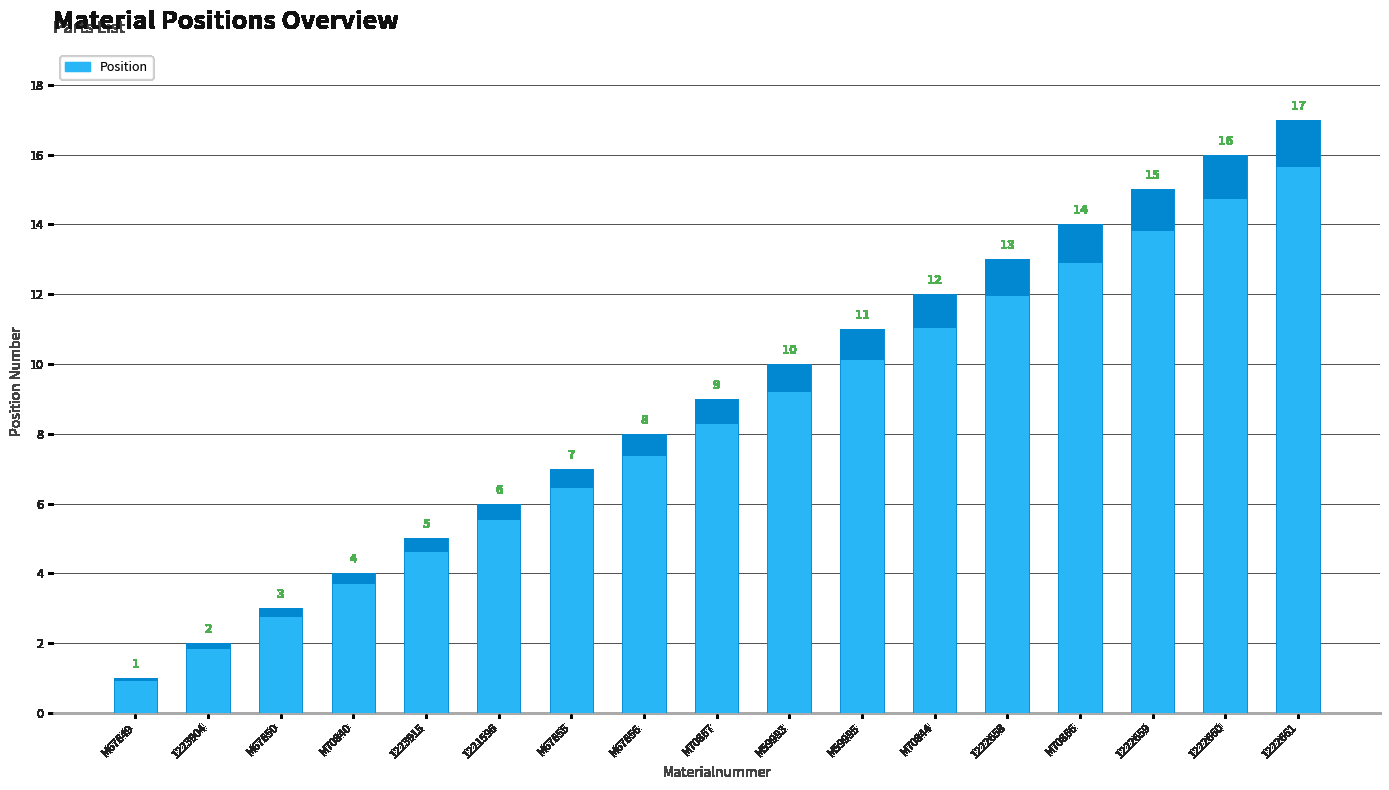

What is the average value?

9